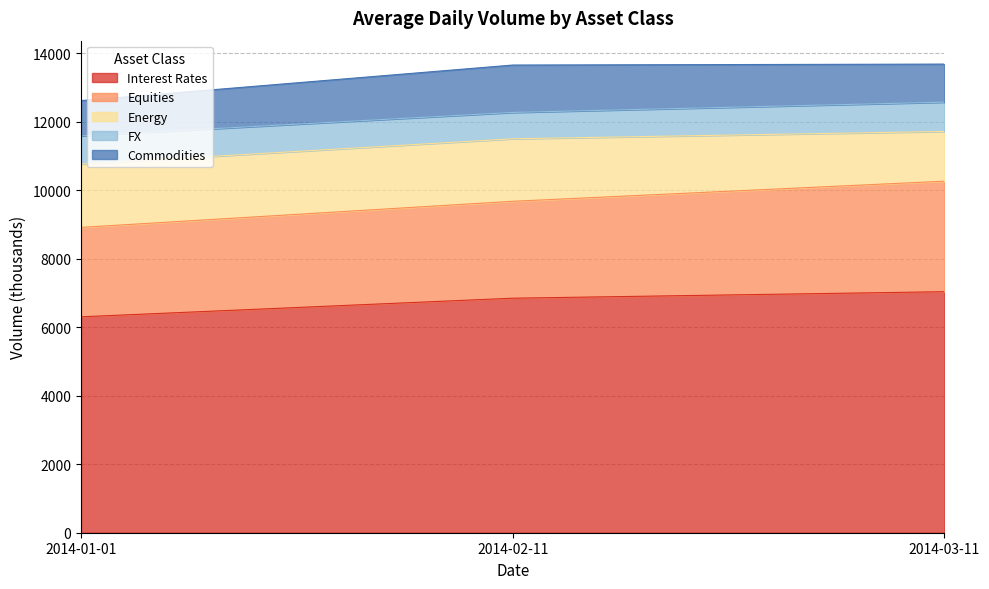

Reading left to right, list all the values displayed in this chart.

Interest Rates: 6303	6846	7036
Equities: 2610	2829	3226
Energy: 1849	1825	1452
FX: 822	769	855
Commodities: 1031	1383	1111